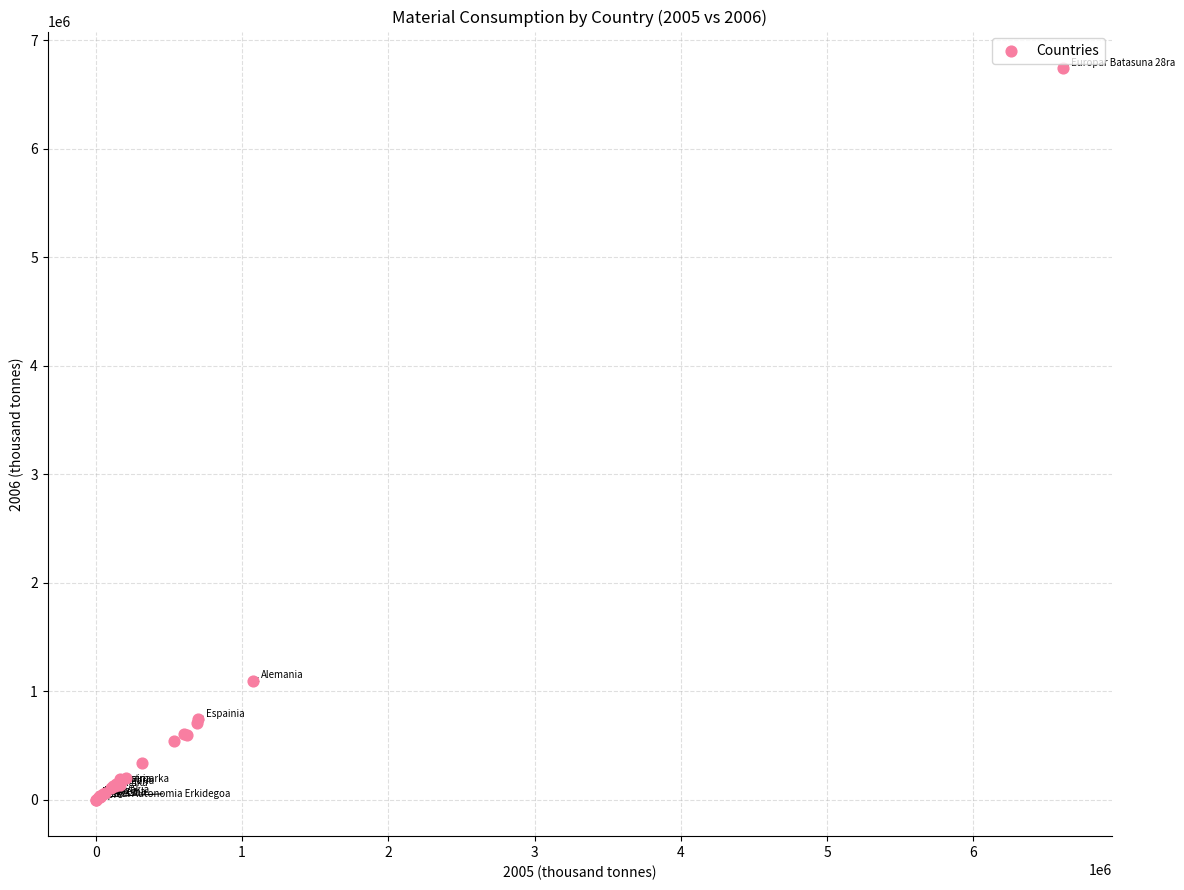

What Y value in the scatter plot is closest to 3373024?

1099569.1